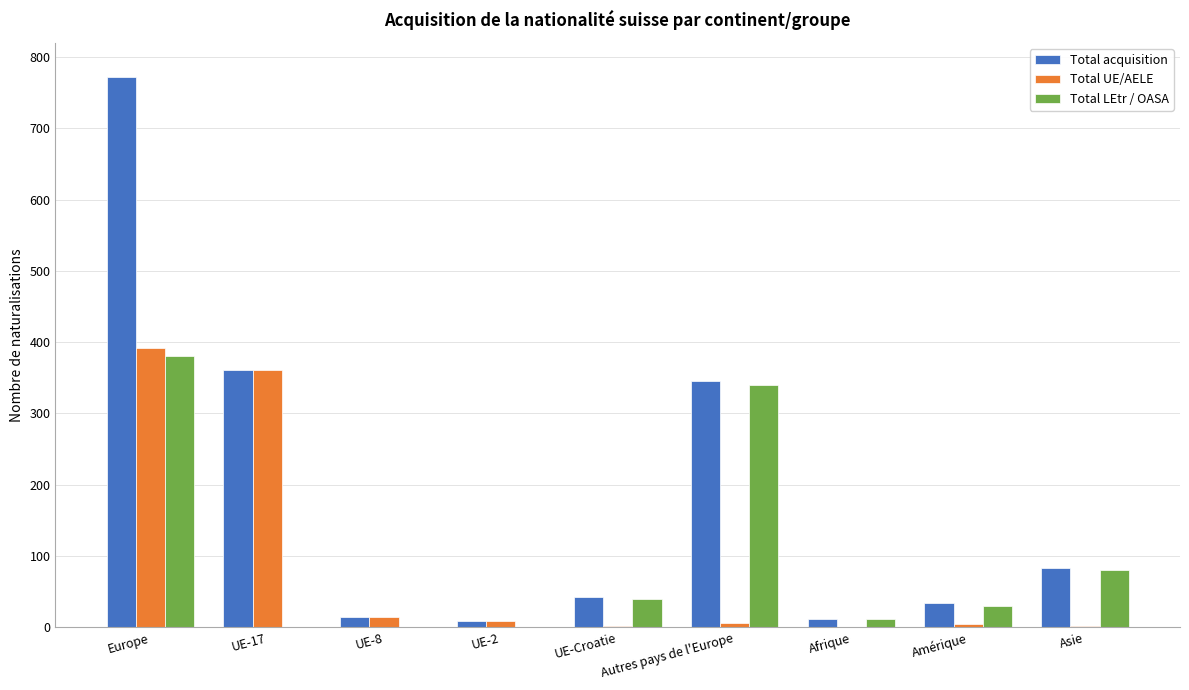

At which category is the sum across all series the highest?

Europe